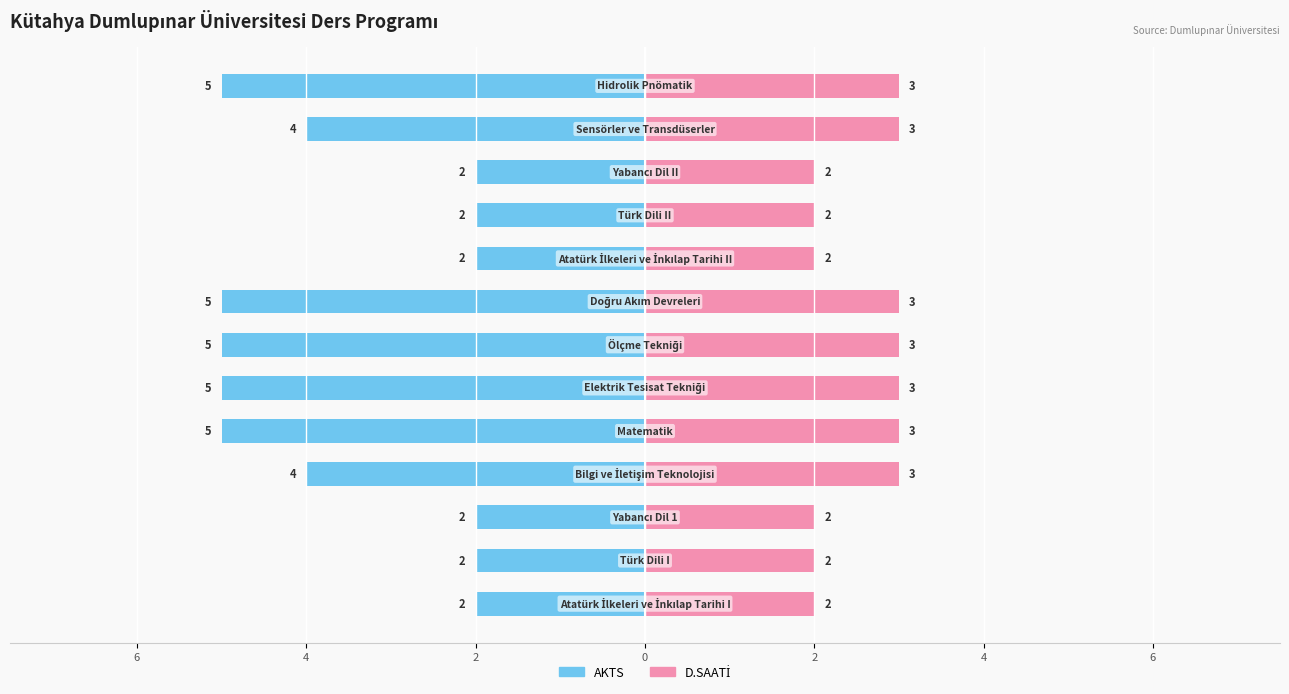

Rank the series at 4 from highest to lowest value.

D.SAATİ, AKTS